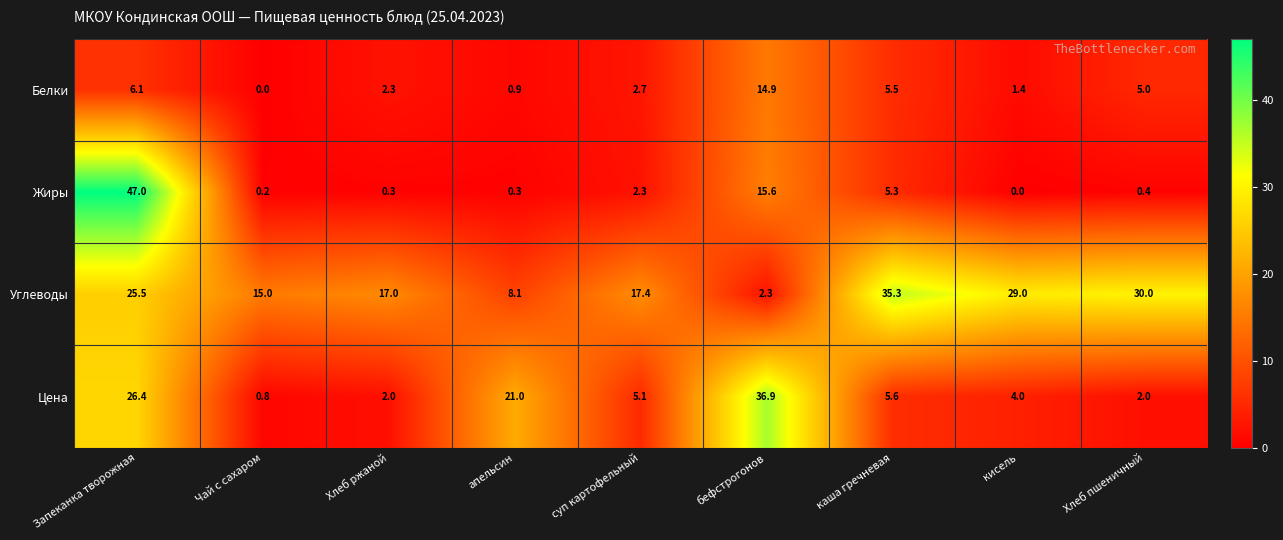

What is the average value of the Цена series?

11.5